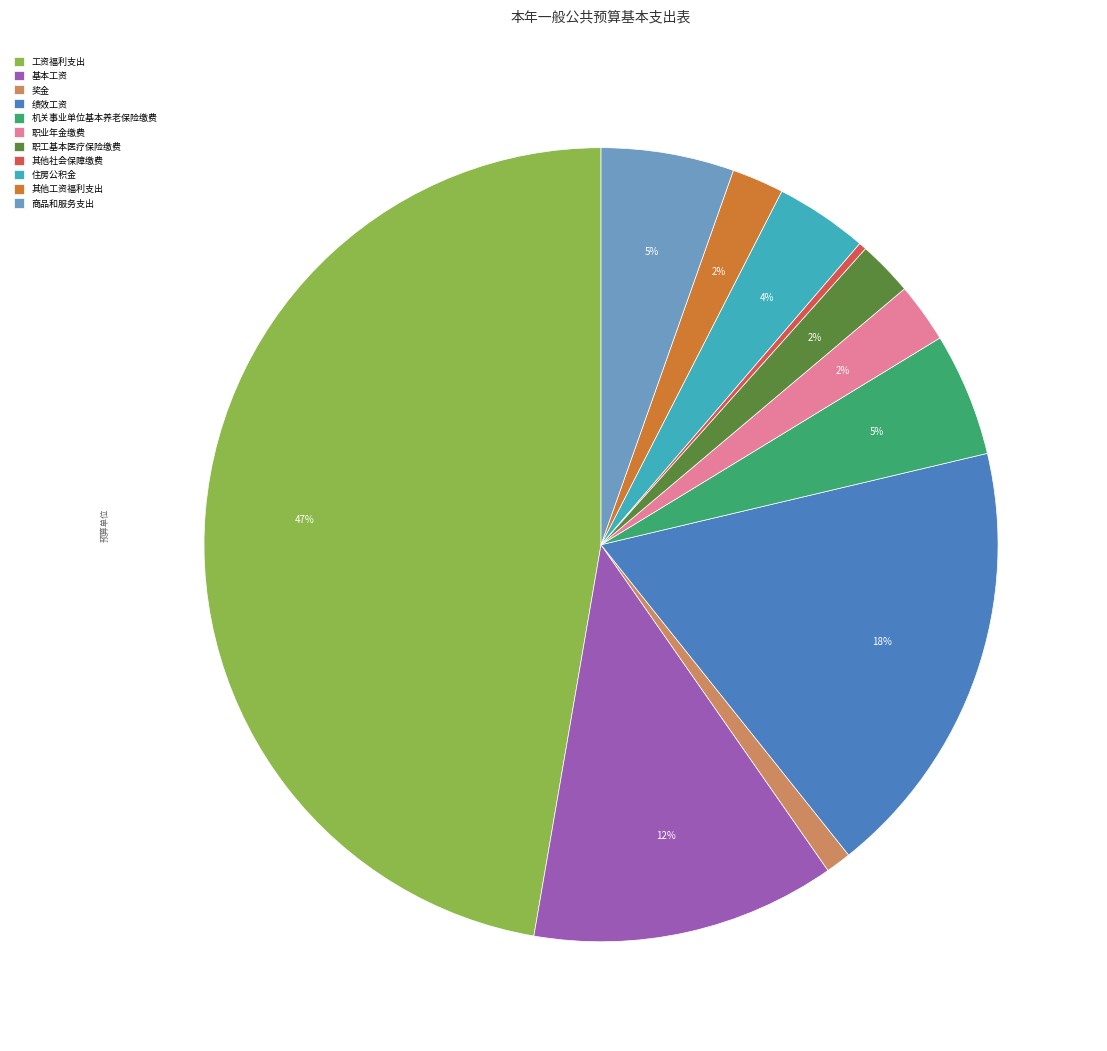

To the nearest percent, what is the combined percentage of 其他工资福利支出 and 奖金?

3%